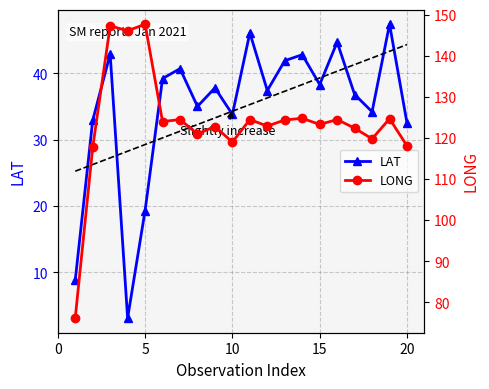

At which label is LAT closest to 25?

5